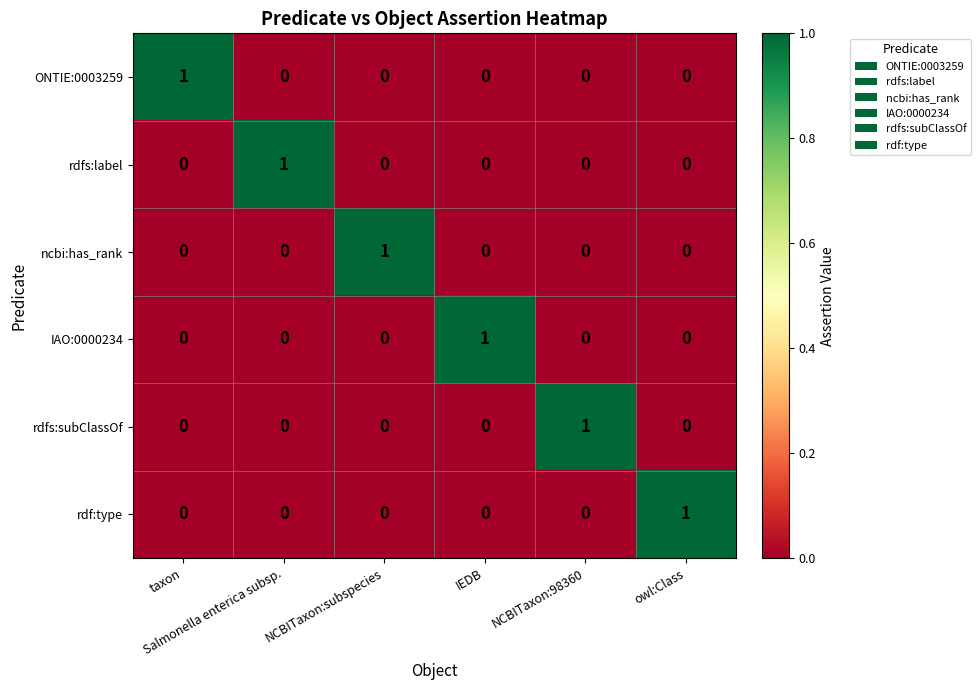

How many ONTIE:0003259 values are between 0 and 1?

6